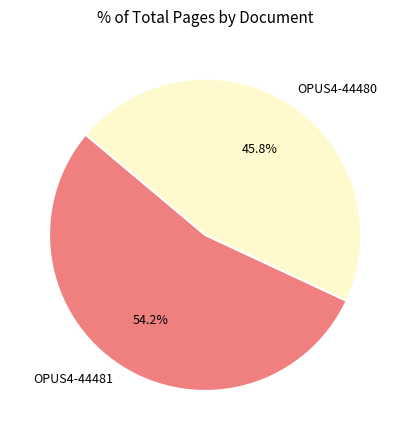

To the nearest percent, what percentage of the pie is OPUS4-44480?

46%